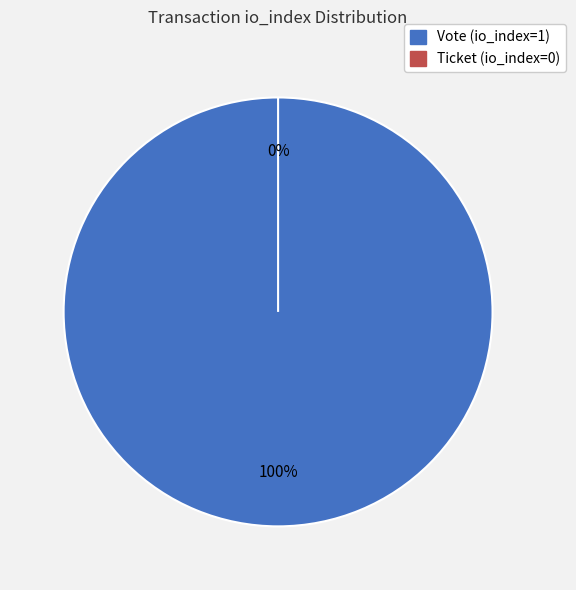

Between Ticket (io_index=0) and Vote (io_index=1), which is larger?

Vote (io_index=1)